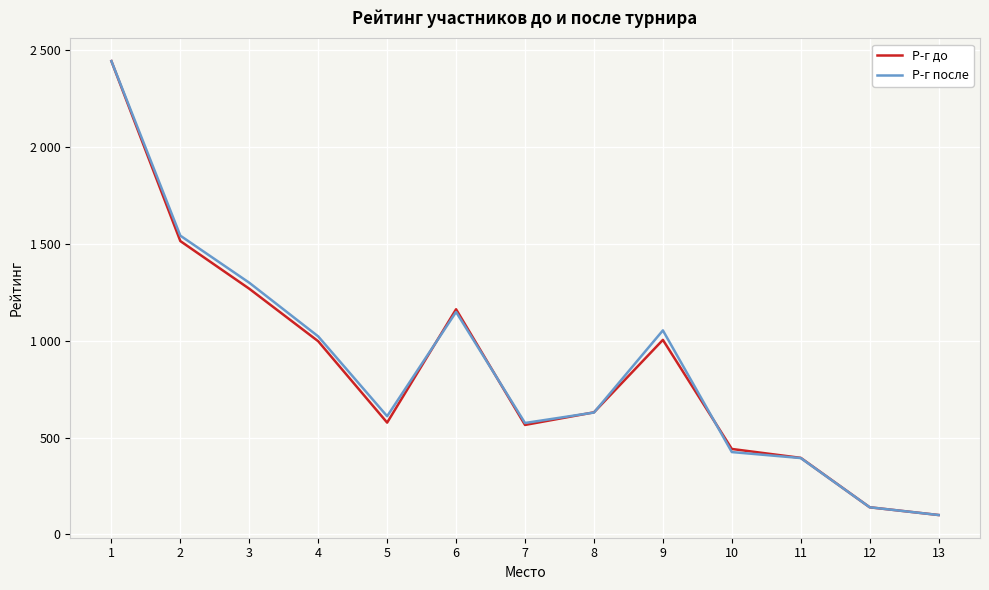

What is the difference between the second highest and minimum values in the Р-г после series?

1442